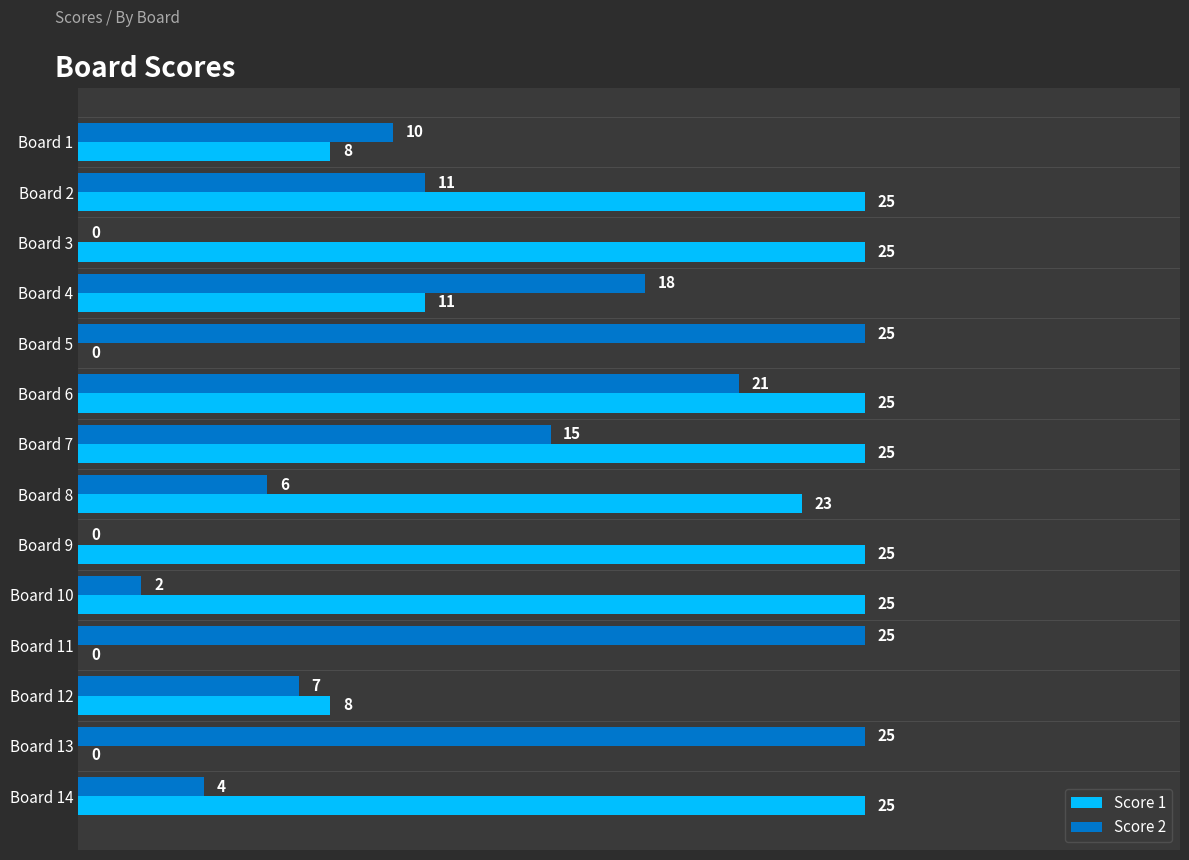

Which series has the largest total across all categories?

Score 1